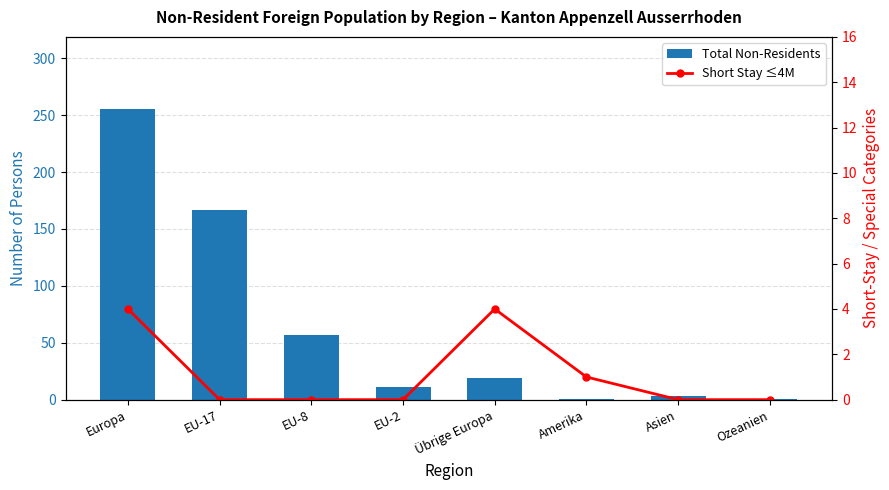

The value of Total Non-Residents at EU-17 is 167. True or false?

True